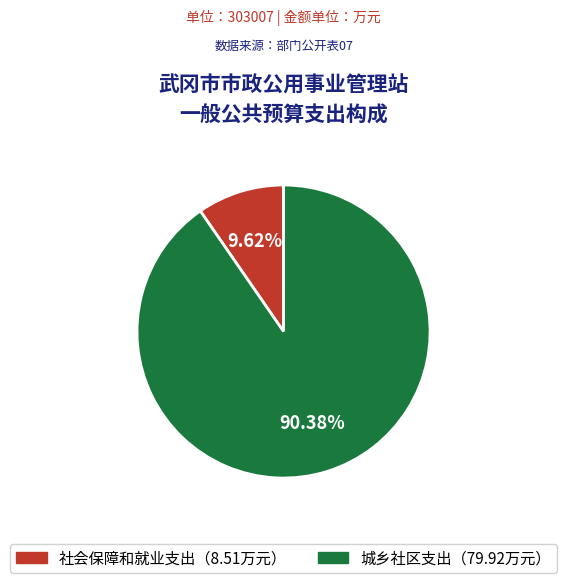

Does any single category account for the majority?

Yes